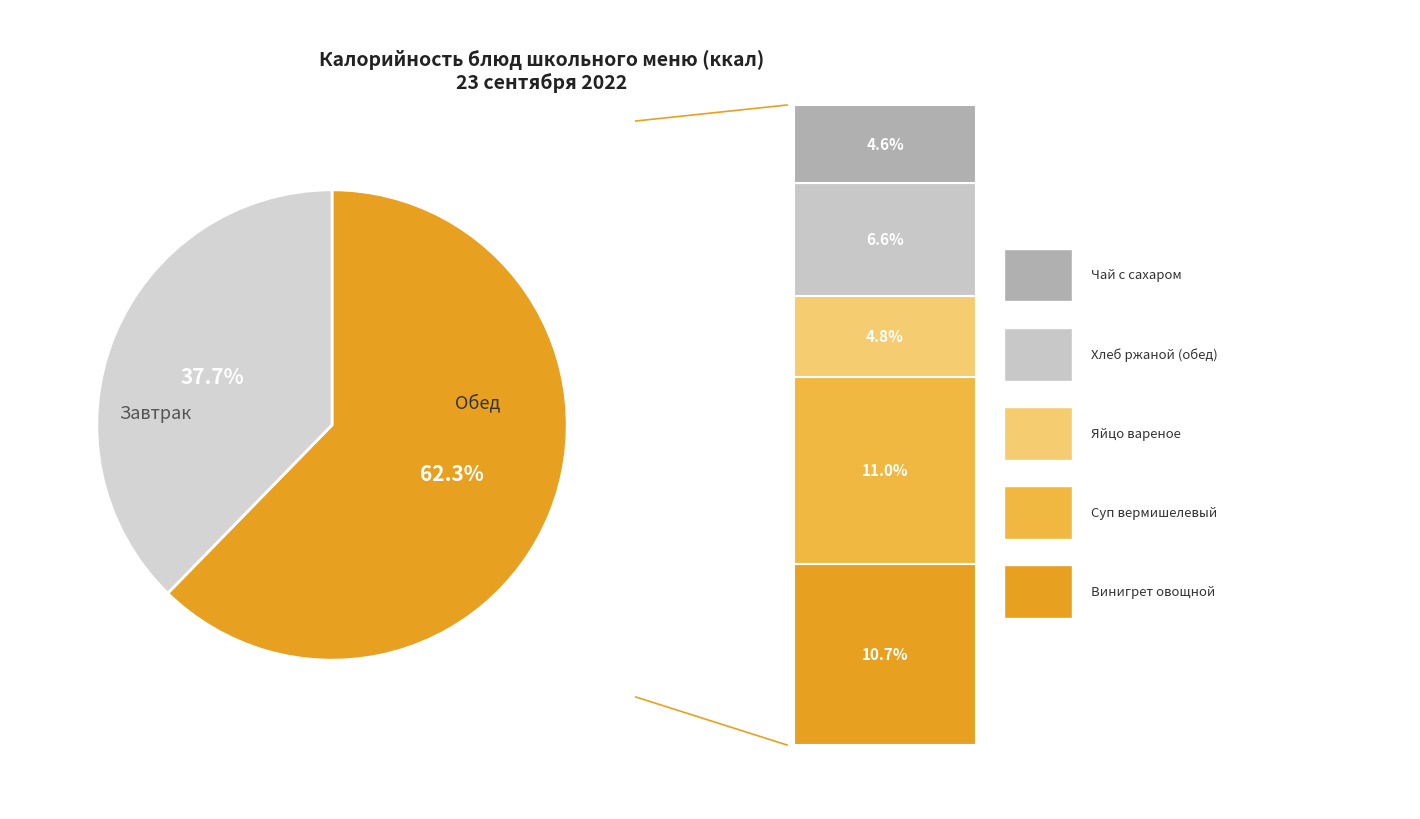

To the nearest percent, what is the difference between the largest and smallest slice percentages?

25%